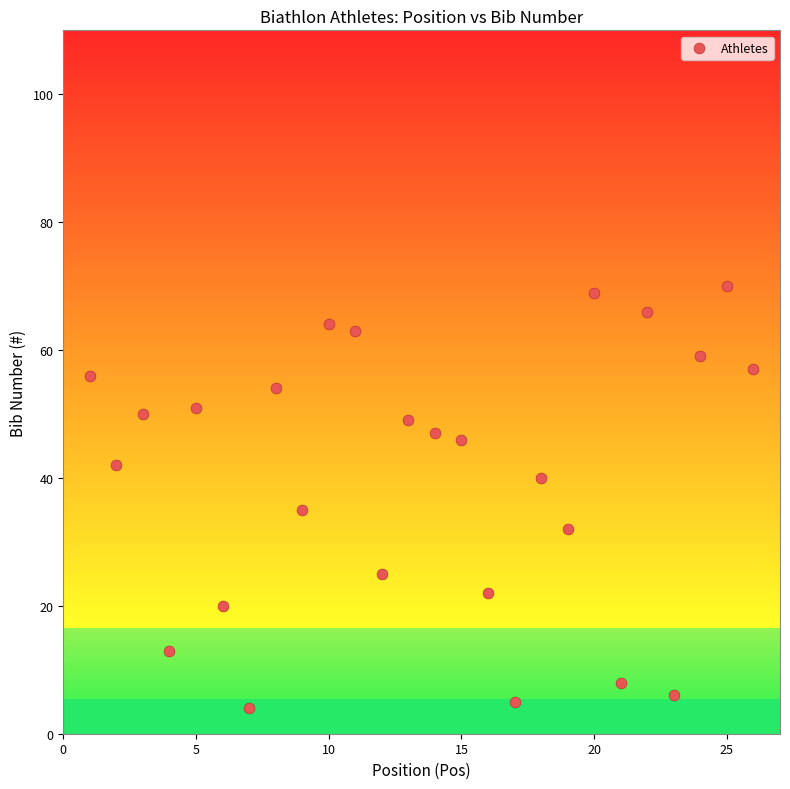

What is the range of Y values (max minus min)?

66